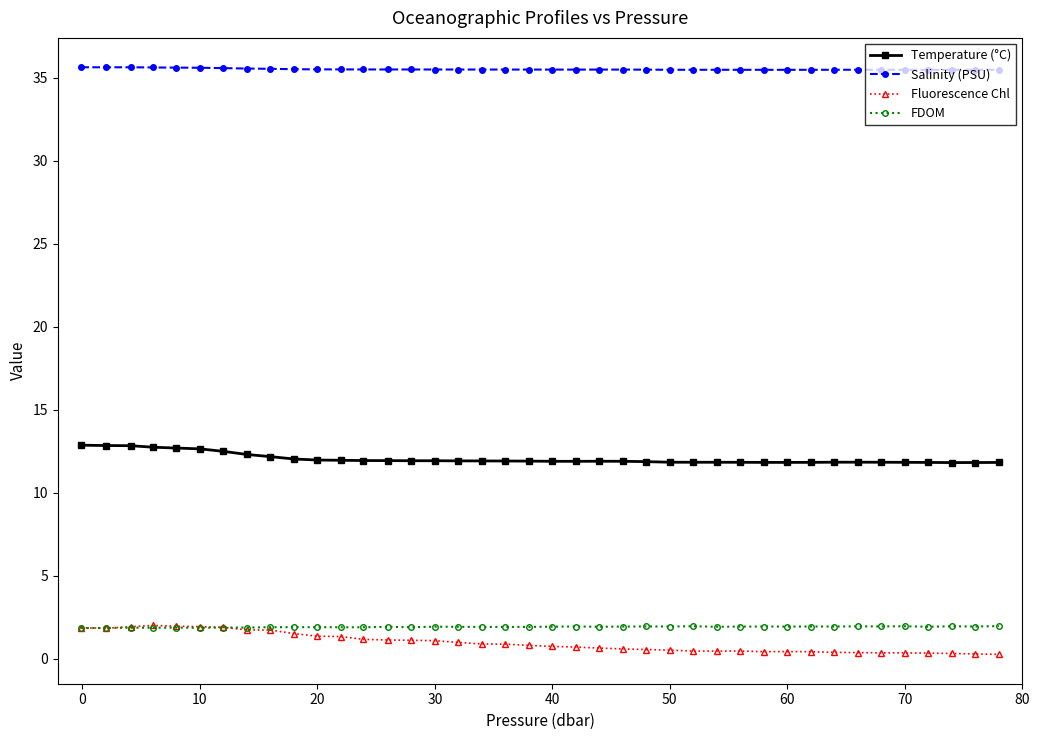

What is the highest value of the Salinity (PSU) series?

35.6